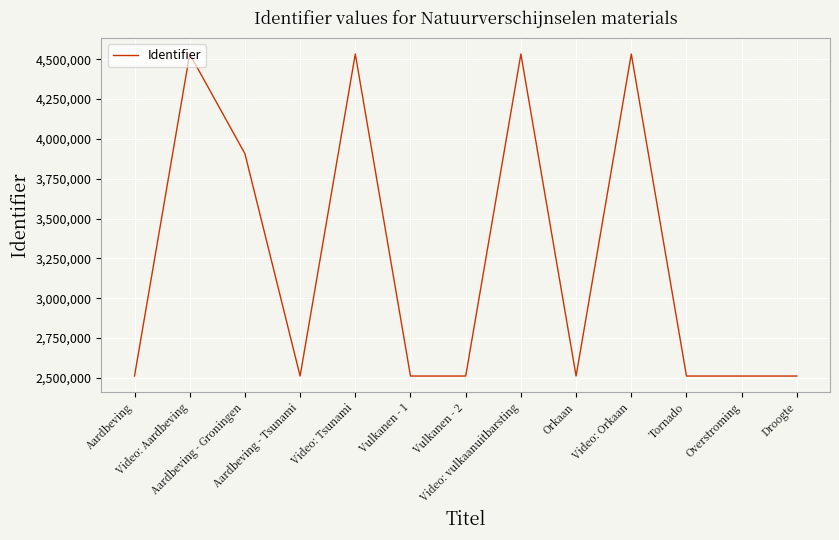

What is the smallest value displayed?

2511493